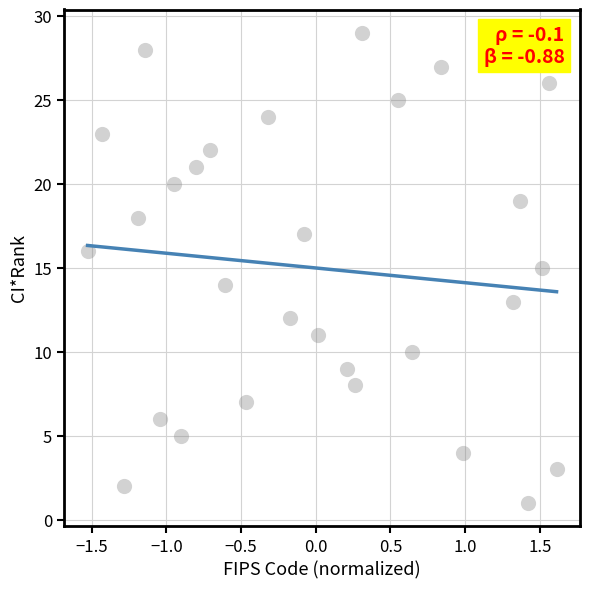

Count the number of points in this scatter plot.

29